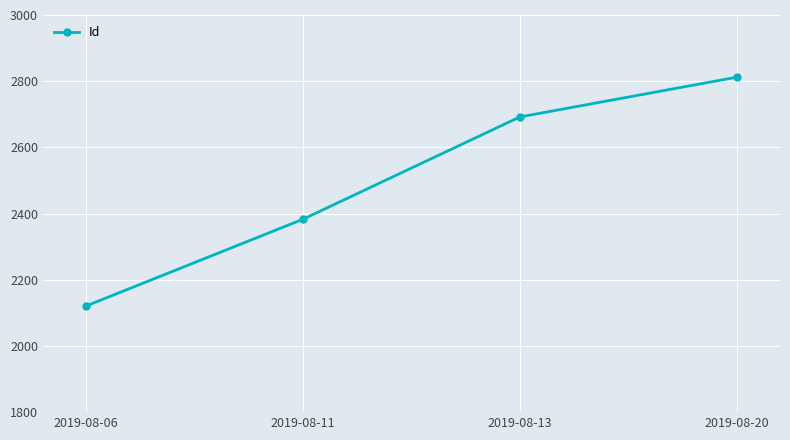

True or false: the data shows 4811 at 2019-08-20.

False